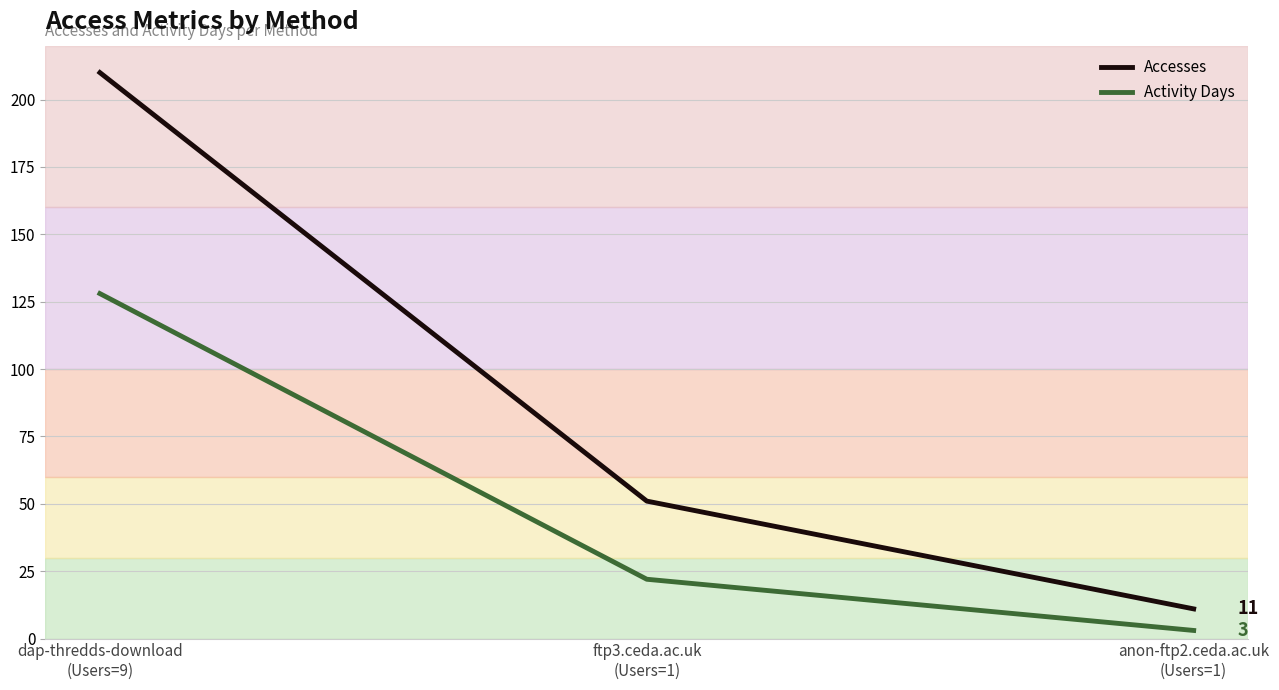

What are all the series names shown in the legend?

Accesses, Activity Days